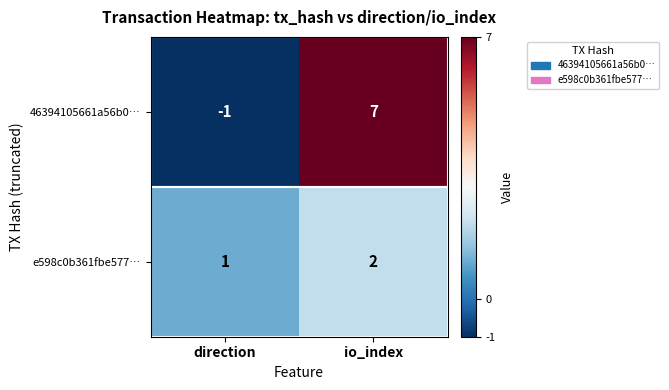

What is the smallest value displayed?

-1